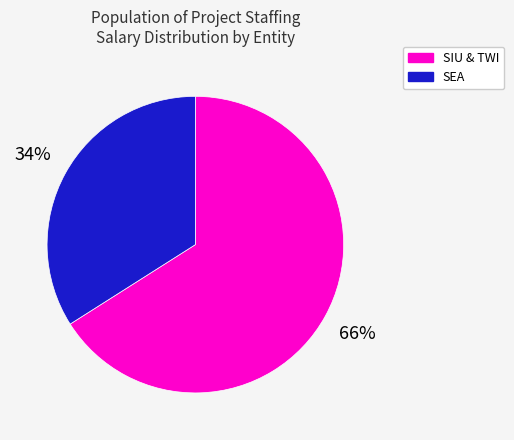

True or false: SEA accounts for 20% of the total.

False